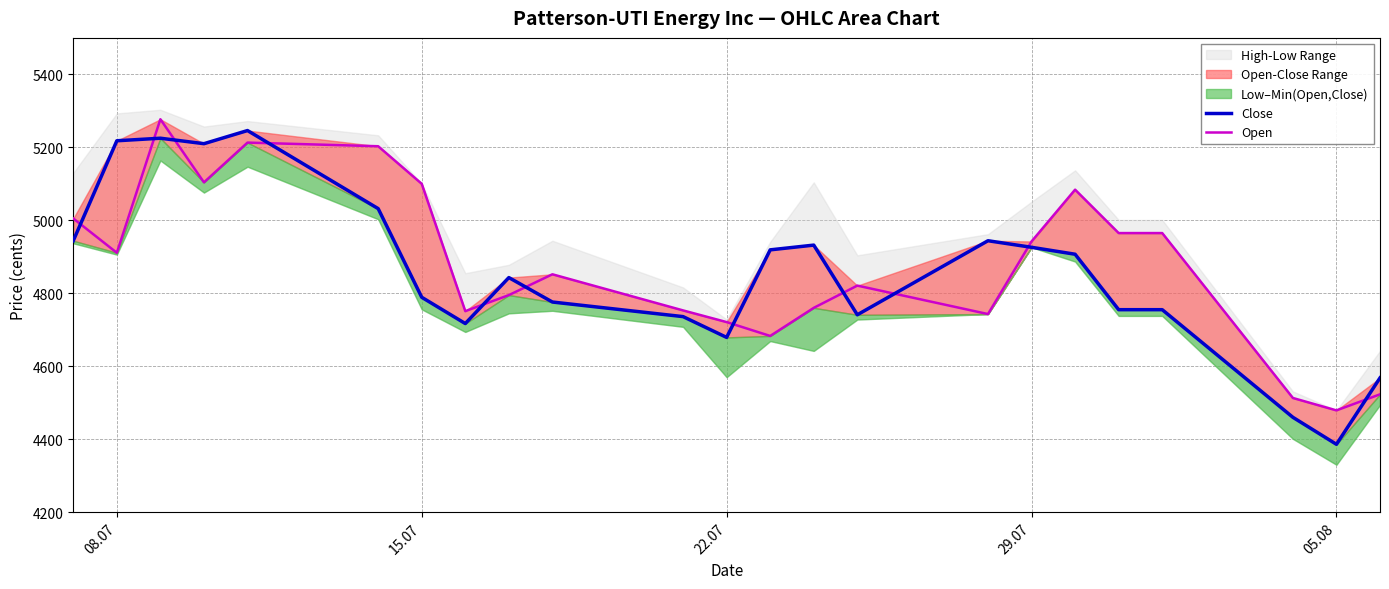

What is the sum of all Open values?

112163